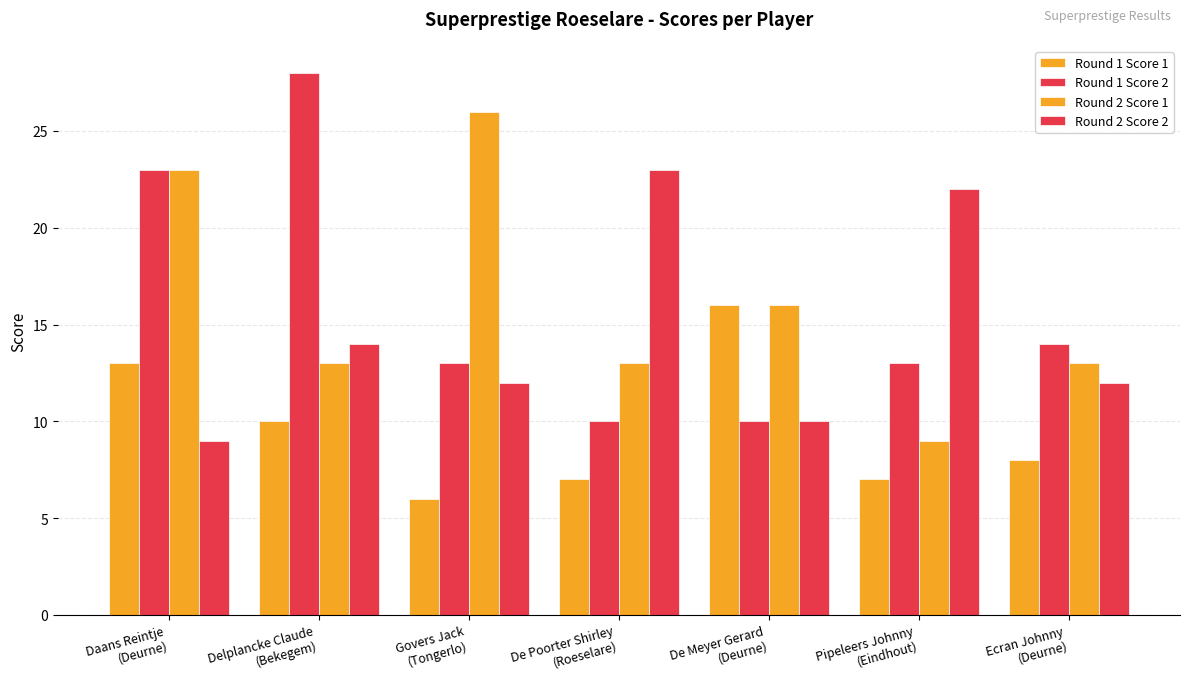

Reading right to left, what are all the values shown in this chart?

Round 1 Score 1: 8	7	16	7	6	10	13
Round 1 Score 2: 14	13	10	10	13	28	23
Round 2 Score 1: 13	9	16	13	26	13	23
Round 2 Score 2: 12	22	10	23	12	14	9